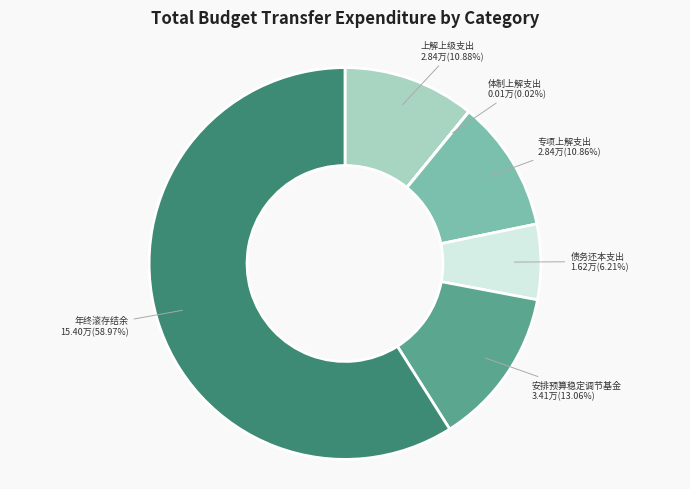

Which slice is the largest?

年终滚存结余